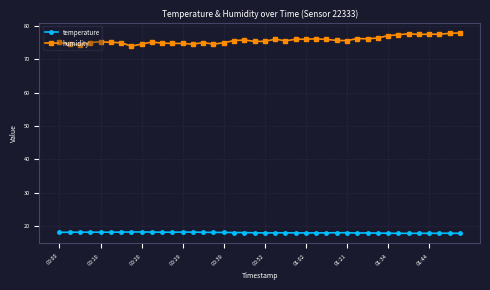

Which series has the largest total across all categories?

humidity